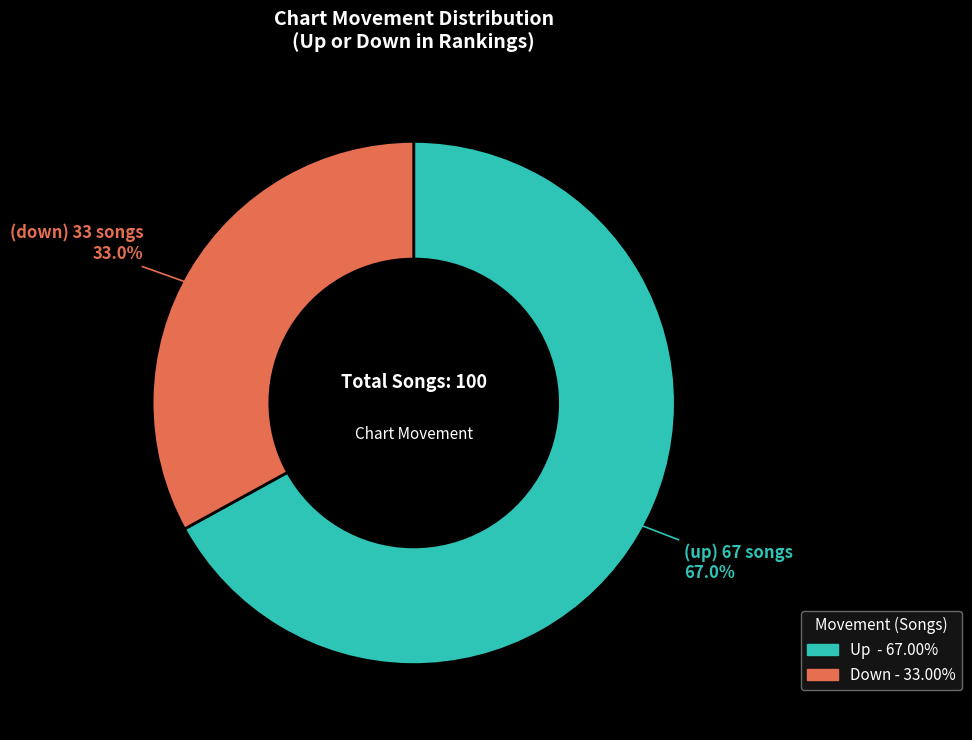

Is there a majority slice in this chart?

Yes